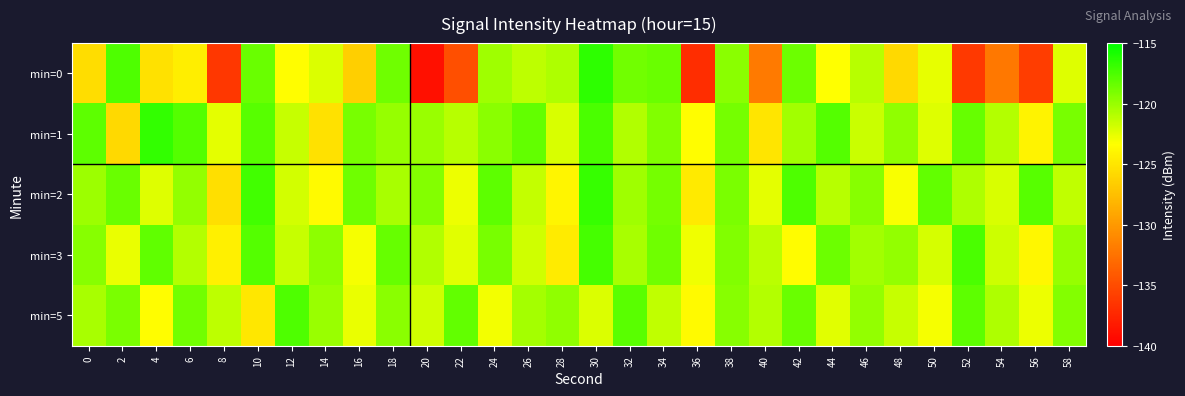

Reading left to right, transcribe all the data shown in this chart.

min=0: 0=-125.5	2=-117.6	4=-125.3	6=-124.5	8=-136.3	10=-118.4	12=-123.4	14=-122.1	16=-126.5	18=-118.7	20=-138.9	22=-134.8	24=-120.3	26=-121.2	28=-120.7	30=-116.5	32=-118.8	34=-118.5	36=-137.0	38=-119.6	40=-132.0	42=-118.5	44=-123.4	46=-121.0	48=-125.8	50=-122.5	52=-136.3	54=-132.1	56=-135.9	58=-122.3
min=1: 0=-118.0	2=-125.8	4=-116.7	6=-117.7	8=-122.5	10=-117.9	12=-121.5	14=-125.3	16=-119.0	18=-119.9	20=-120.0	22=-121.0	24=-119.5	26=-118.3	28=-122.1	30=-117.5	32=-120.8	34=-119.2	36=-123.4	38=-118.9	40=-125.0	42=-120.3	44=-117.8	46=-121.6	48=-119.7	50=-122.3	52=-118.4	54=-120.9	56=-124.1	58=-119.0
min=2: 0=-120.1	2=-118.5	4=-122.3	6=-119.8	8=-125.4	10=-117.2	12=-121.9	14=-123.6	16=-118.7	18=-120.5	20=-119.3	22=-122.8	24=-118.1	26=-121.4	28=-123.9	30=-116.8	32=-120.2	34=-118.9	36=-124.7	38=-119.1	40=-122.5	42=-117.6	44=-121.0	46=-119.4	48=-123.2	50=-118.3	52=-120.7	54=-122.1	56=-117.9	58=-121.3
min=3: 0=-119.4	2=-122.7	4=-118.2	6=-120.9	8=-124.3	10=-117.8	12=-121.5	14=-119.6	16=-123.1	18=-118.4	20=-120.8	22=-122.4	24=-119.0	26=-121.8	28=-124.6	30=-117.3	32=-120.5	34=-118.7	36=-122.9	38=-119.2	40=-121.1	42=-123.5	44=-118.6	46=-120.3	48=-119.8	50=-122.0	52=-117.5	54=-121.7	56=-123.8	58=-119.9
min=5: 0=-120.5	2=-119.1	4=-123.4	6=-118.8	8=-121.2	10=-124.9	12=-117.6	14=-120.0	16=-122.7	18=-119.5	20=-121.8	22=-118.3	24=-123.0	26=-120.4	28=-119.7	30=-122.2	32=-118.0	34=-121.3	36=-123.6	38=-119.4	40=-120.9	42=-118.5	44=-122.4	46=-119.8	48=-121.5	50=-123.1	52=-118.1	54=-120.7	56=-122.8	58=-119.3